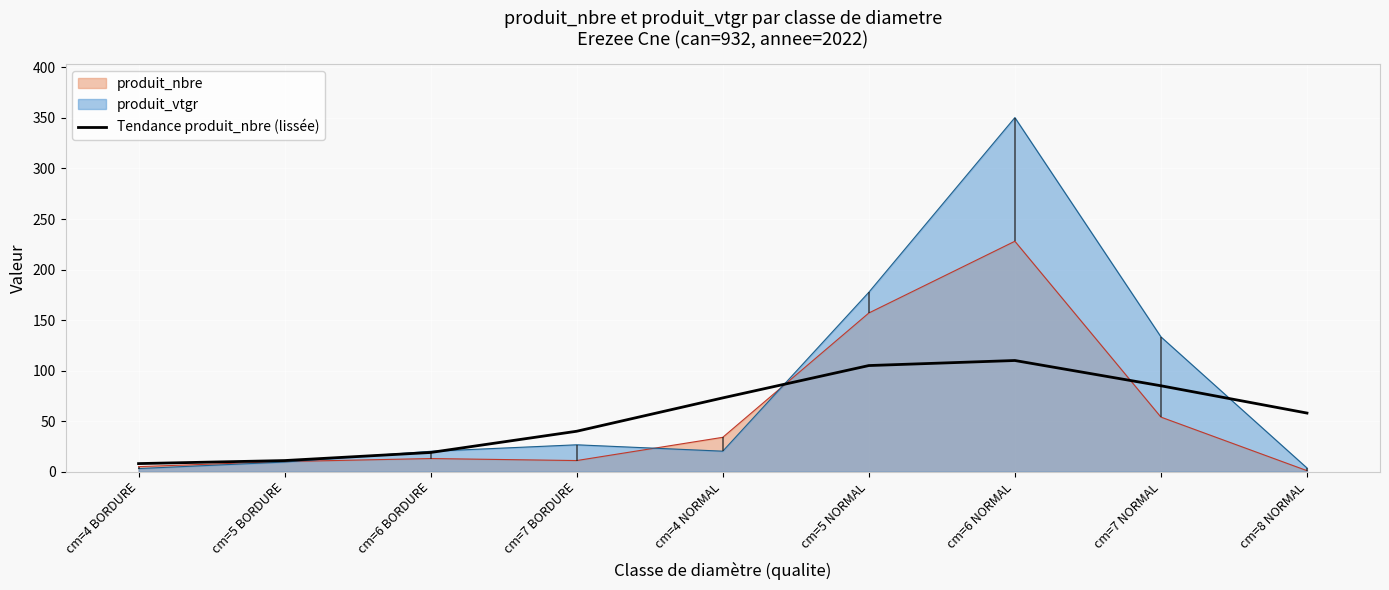

Is it true that the value at cm=7 NORMAL is 85?

True